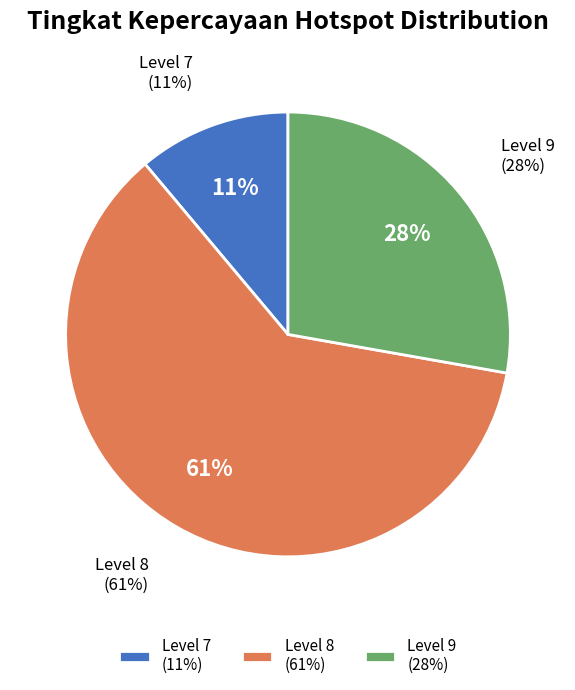

Which slice is the smallest?

7